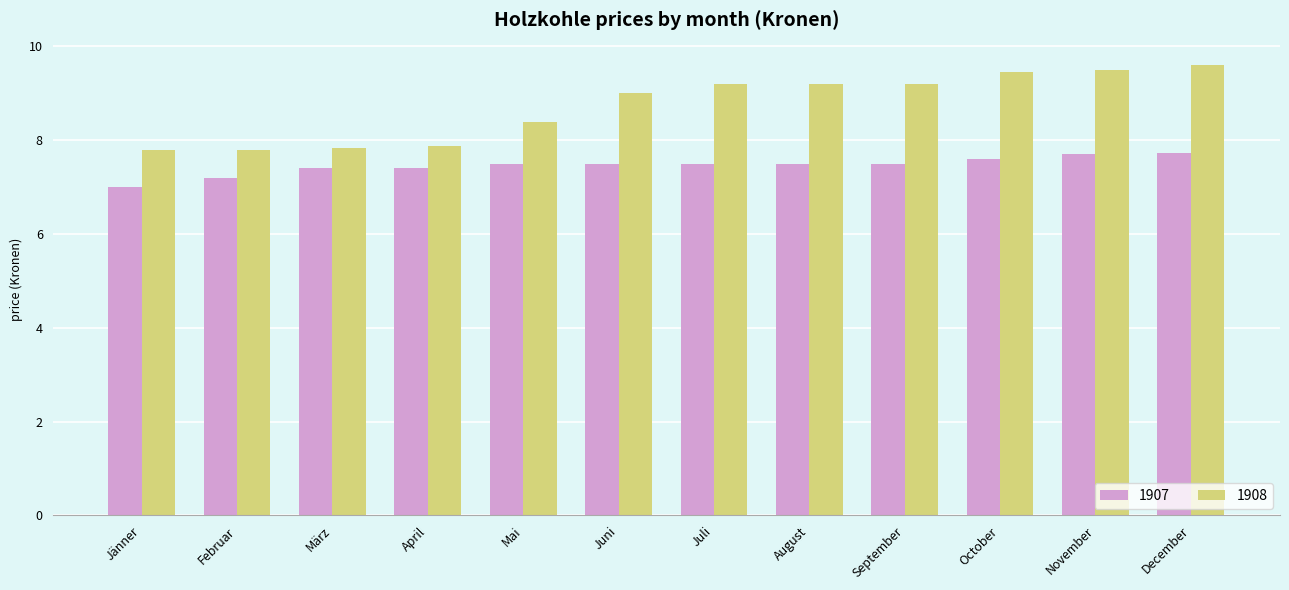

Rank the series by their average value, from lowest to highest.

1907, 1908